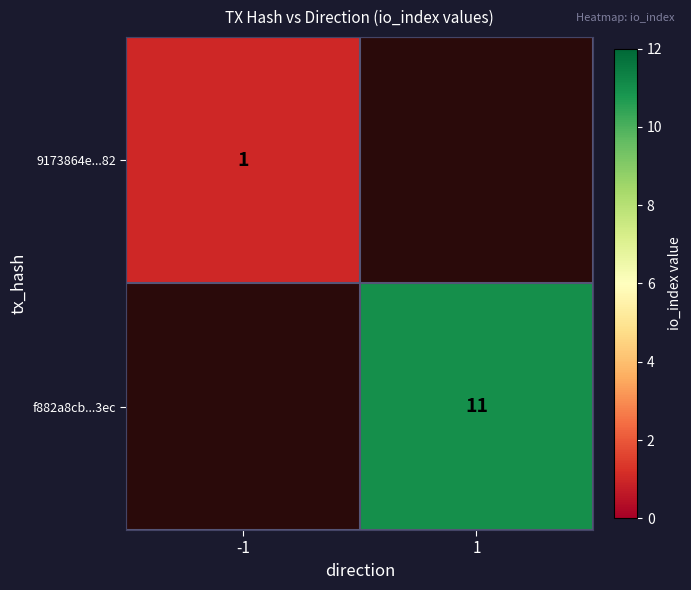

How many series are shown in this chart?

2